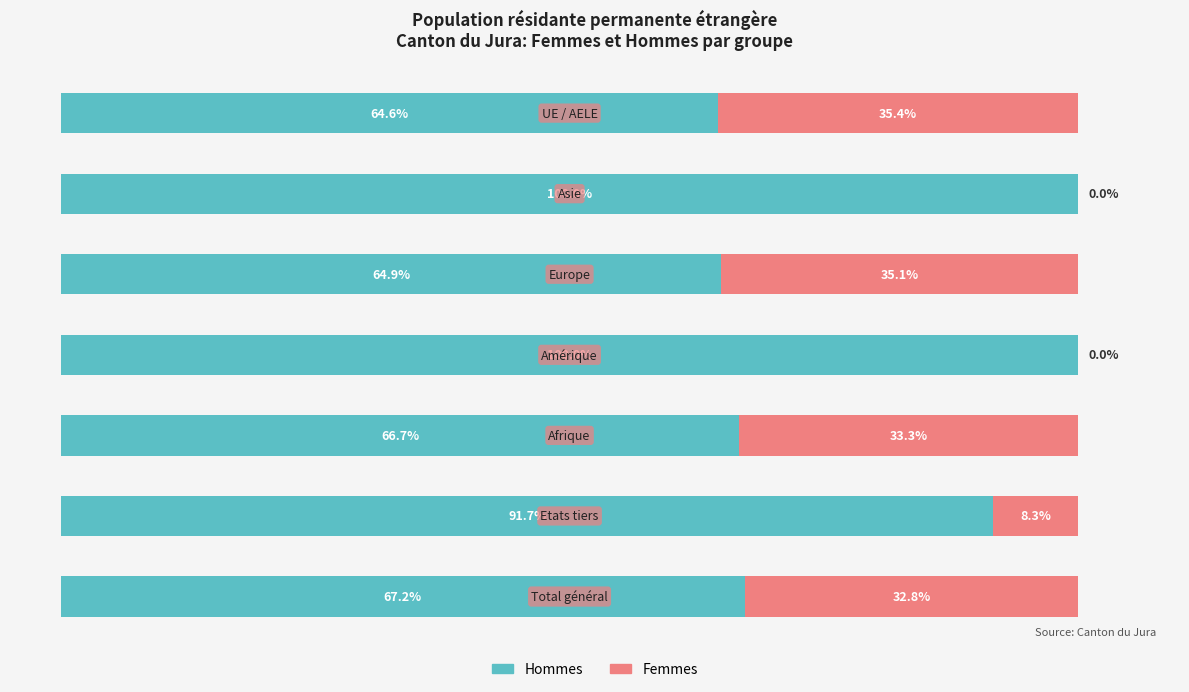

What are all the series names shown in the legend?

Hommes, Femmes